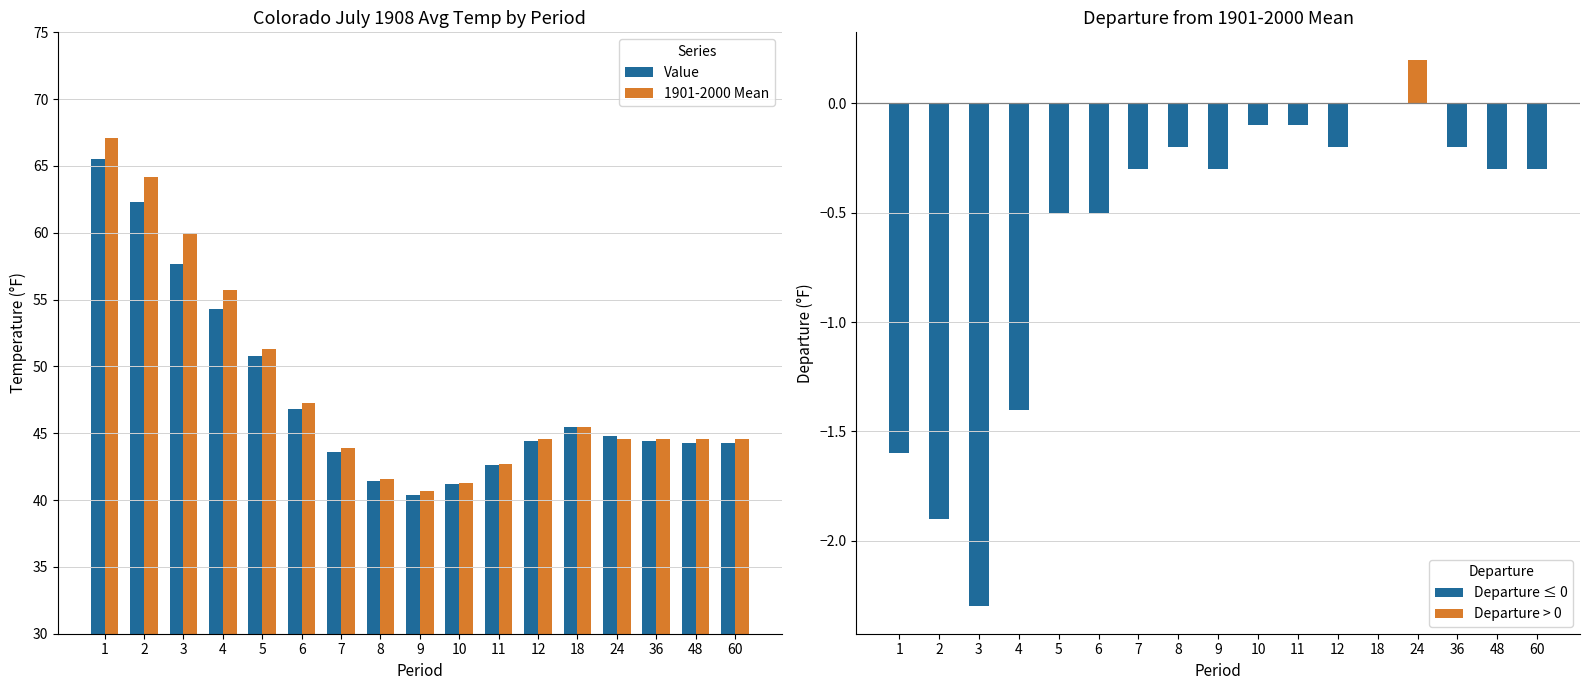

What is the difference between the maximum and minimum values in the Value series?

25.1